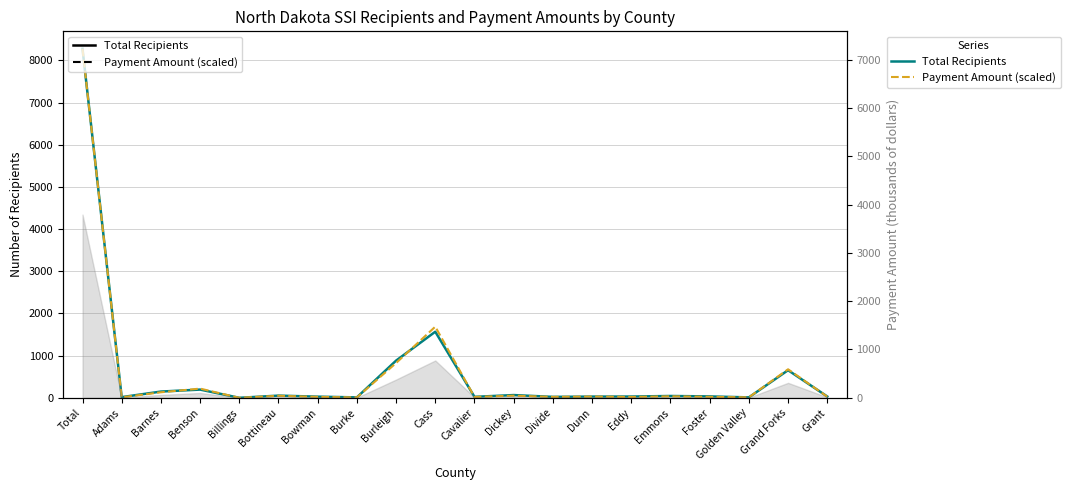

Which series ends up on top after the final intersection of Total Recipients and Payment Amount (scaled)?

Total Recipients